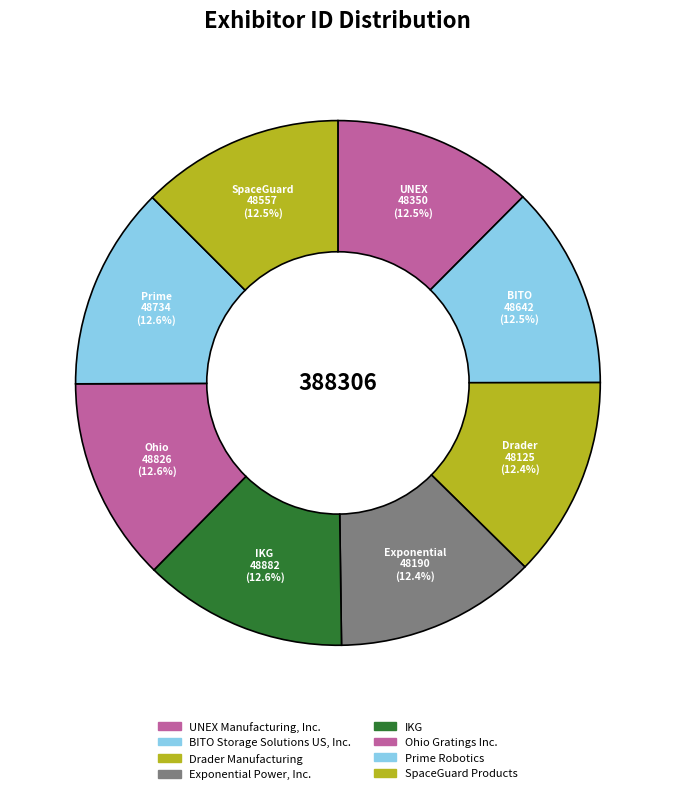

How many segments does this pie chart have?

8